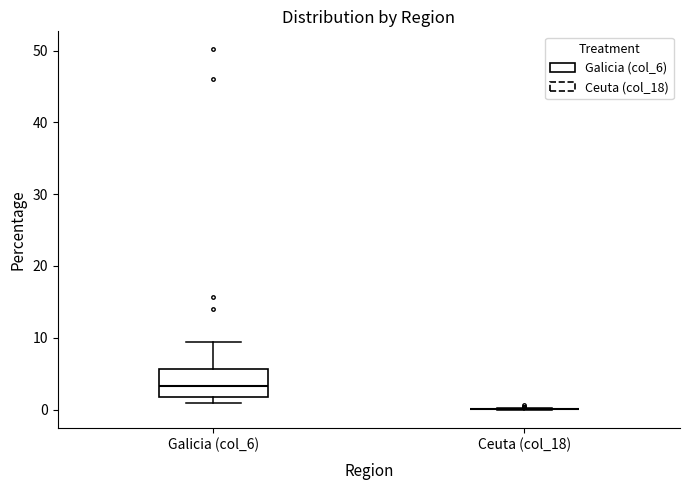

Reading left to right, transcribe this box plot: for each box, give where its median line is, the range the box spans, and where its two whiskers end, as read against the y-axis. The values are not printed on the chart, so give them approximately, as read against the axis.

Galicia (col_6): median 3, box 2 to 6, whiskers 1 to 9
Ceuta (col_18): box collapsed to a line at 0, whiskers 0 to 0